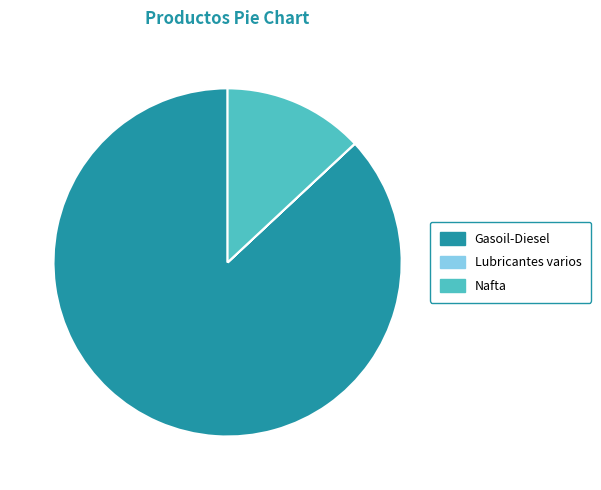

The Gasoil-Diesel slice represents 87% of the pie. True or false?

True